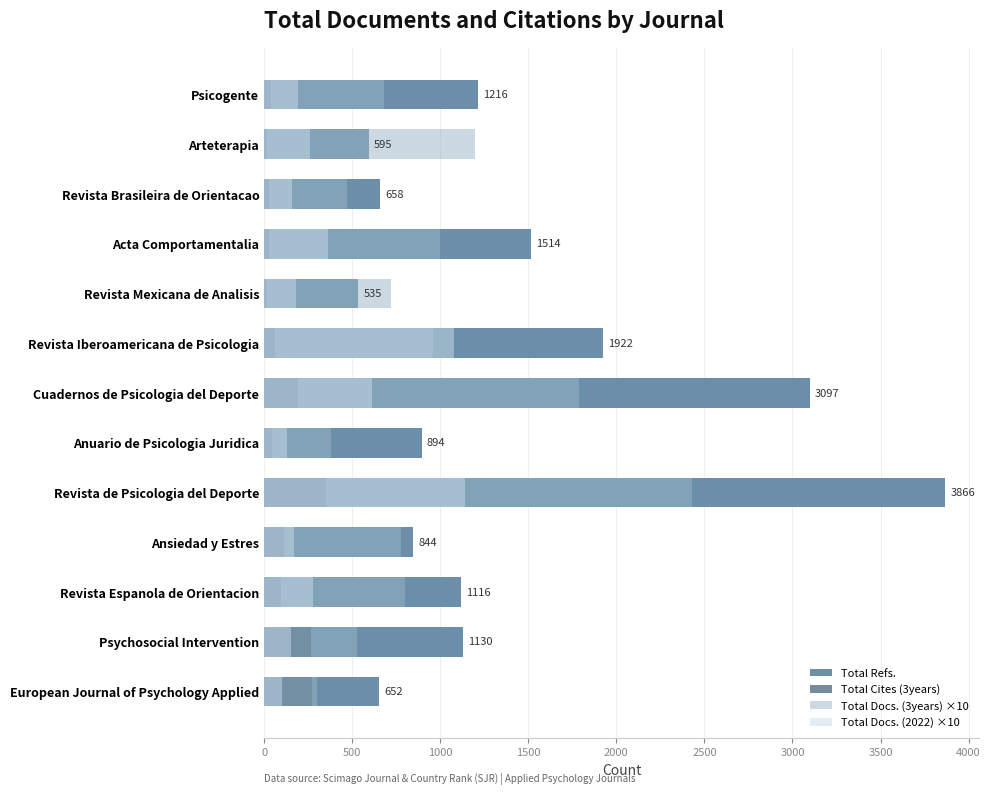

At how many categories does at least one series exceed 317?

13